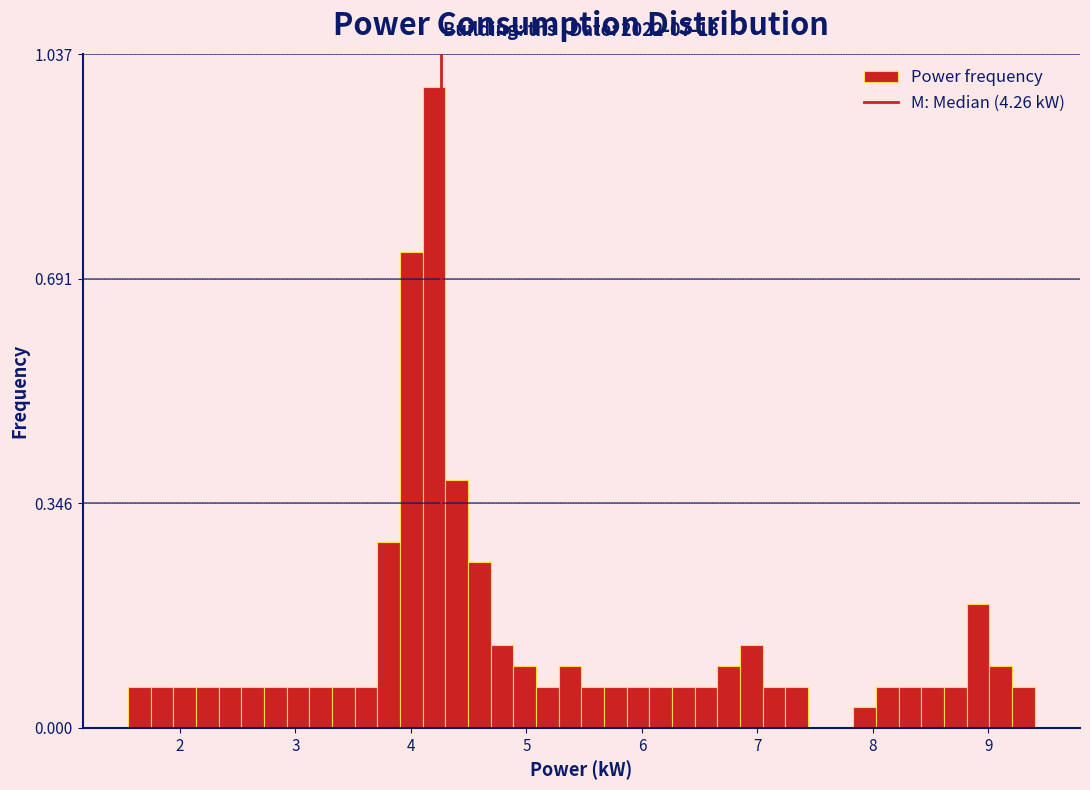

Around what value on the x-axis is the tallest bar? Give the approximate position of its centre, as read against the axis.

4.2